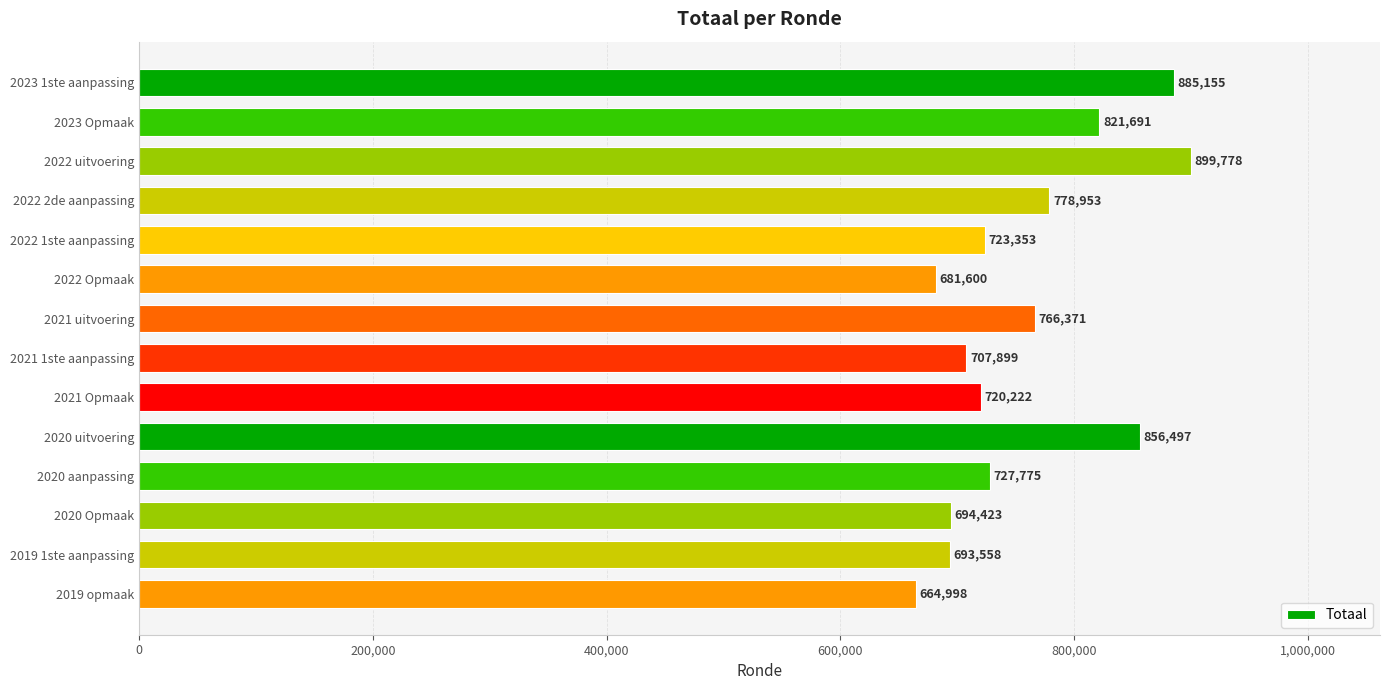

What is the label of the 8th bar from the bottom?

2021 uitvoering